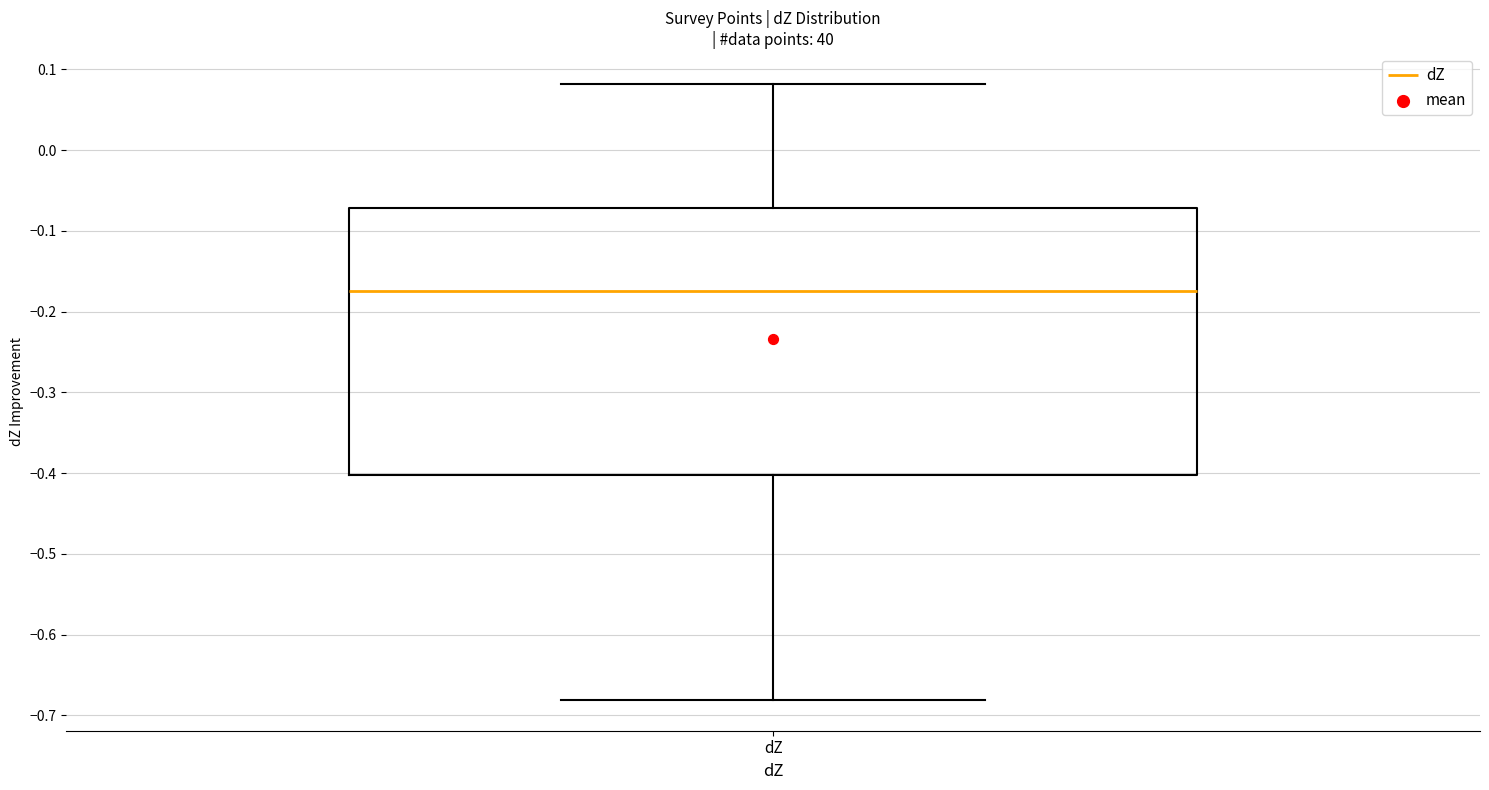

Transcribe this box plot: give where the median line is, the range the box spans, and where the two whiskers end, as read against the y-axis. The values are not printed on the chart, so give them approximately, as read against the axis.

median -0.17, box -0.40 to -0.07, whiskers -0.68 to 0.08